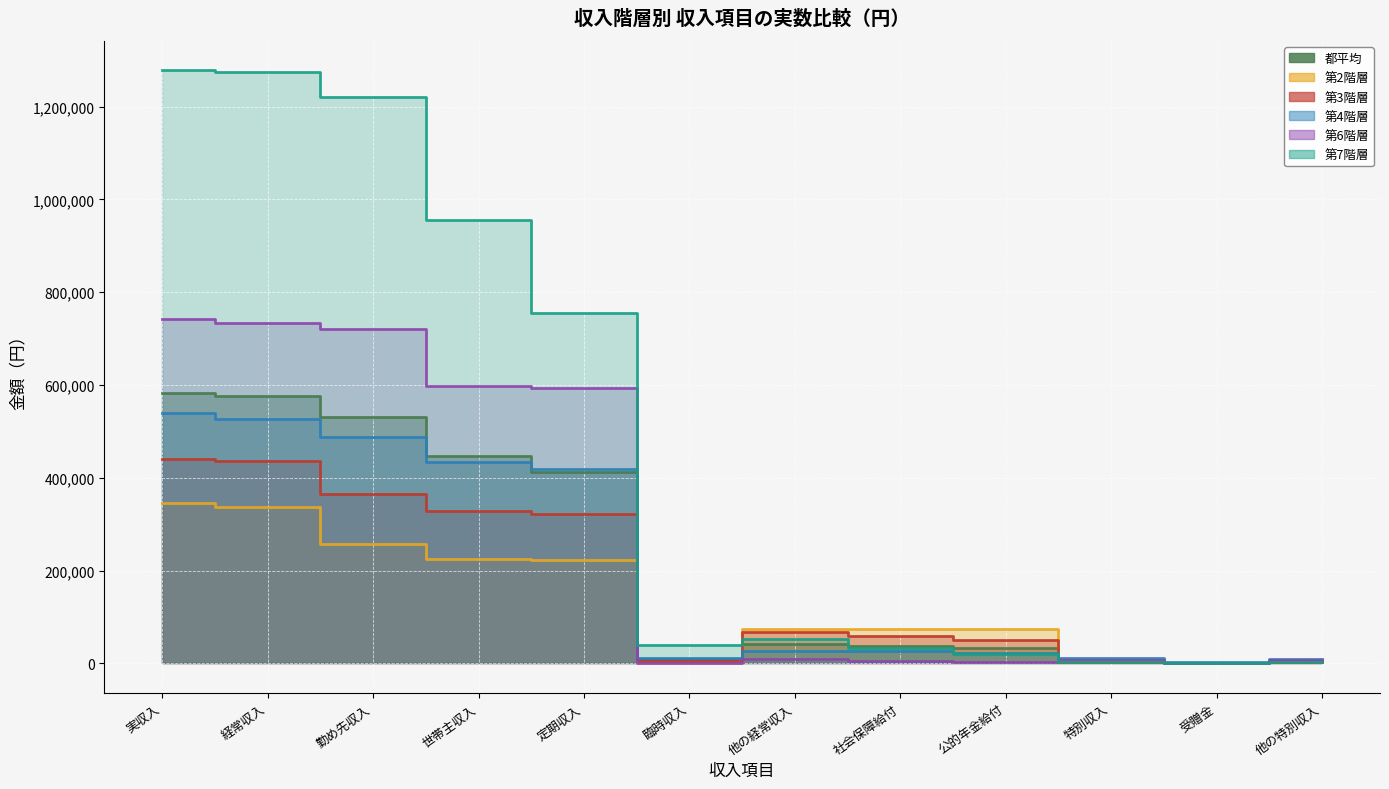

How many categories are shown in the chart?

12